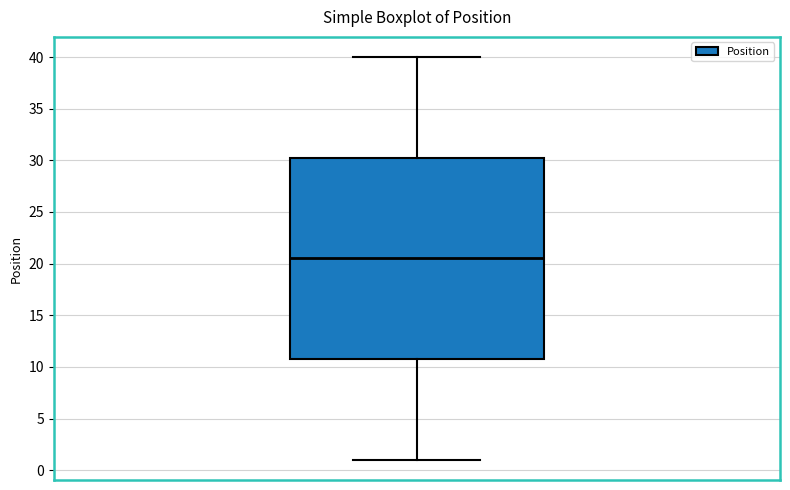

Transcribe this box plot: give where the median line is, the range the box spans, and where the two whiskers end, as read against the y-axis. The values are not printed on the chart, so give them approximately, as read against the axis.

median 20.5, box 11.0 to 30.5, whiskers 1.0 to 40.0